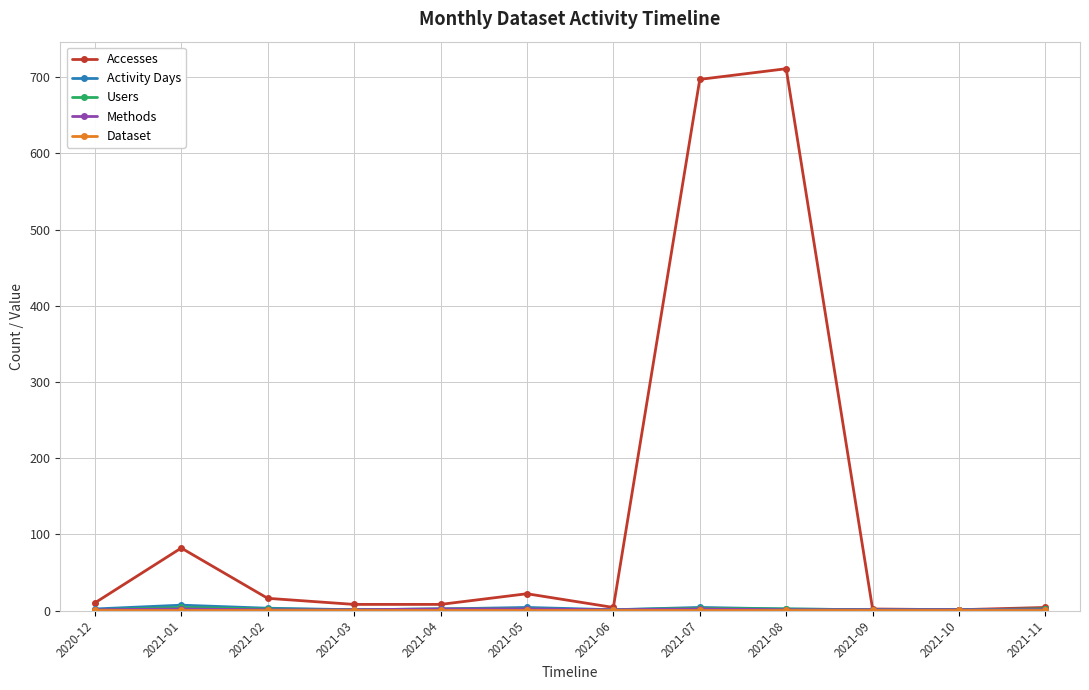

How many distinct data groups are displayed?

5